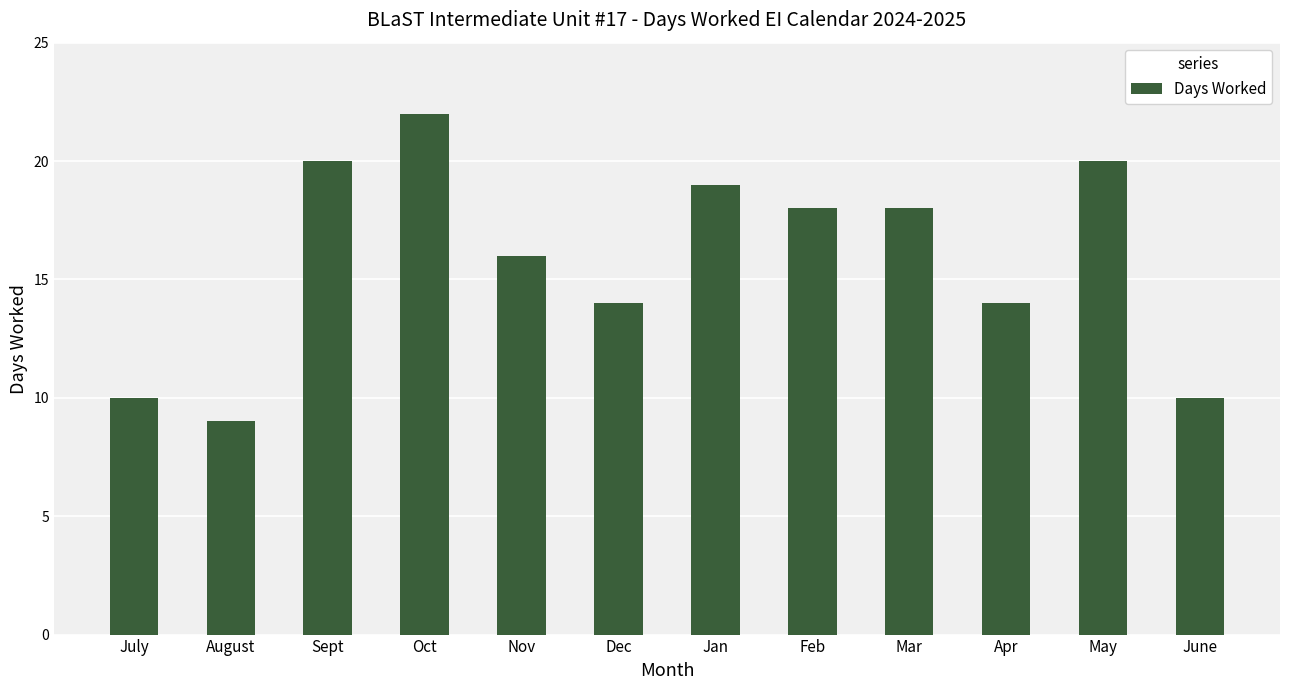

What is the label of the 10th bar from the right?

Sept